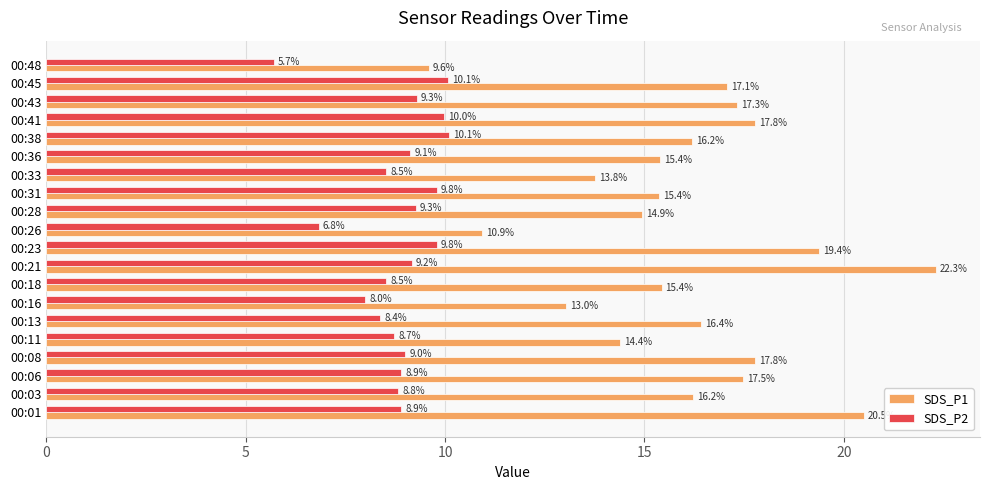

Which series has the widest spread of values?

SDS_P1